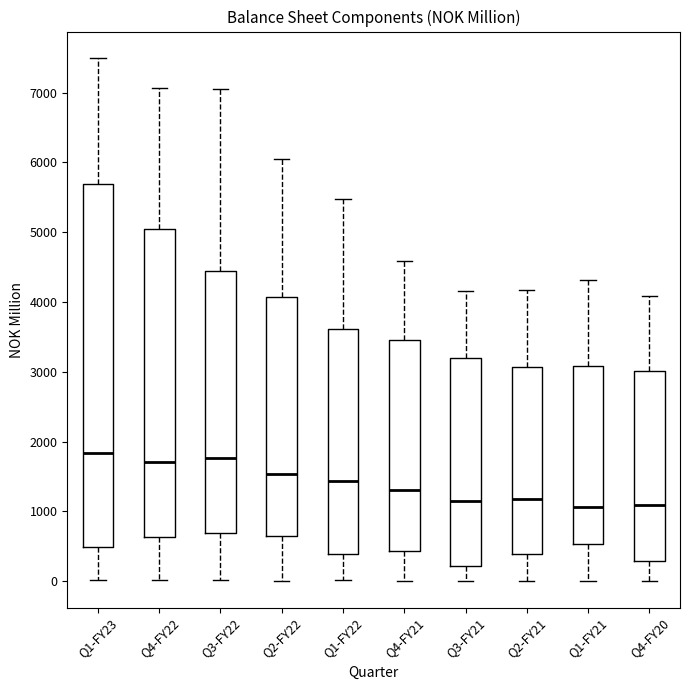

Comparing the boxes themselves (not the whiskers), which one is the tallest?

Q1-FY23